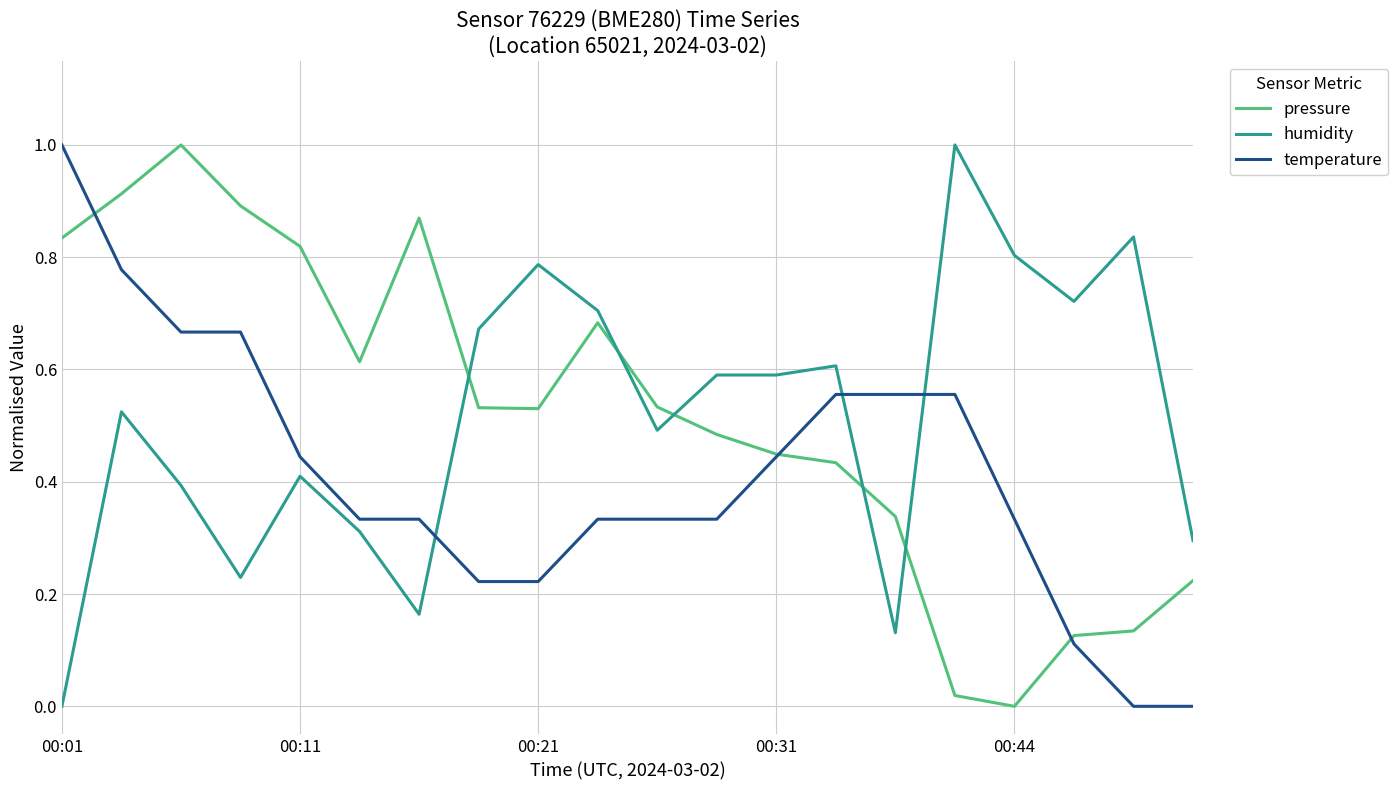

Which series ends up on top after the final intersection of pressure and temperature?

pressure